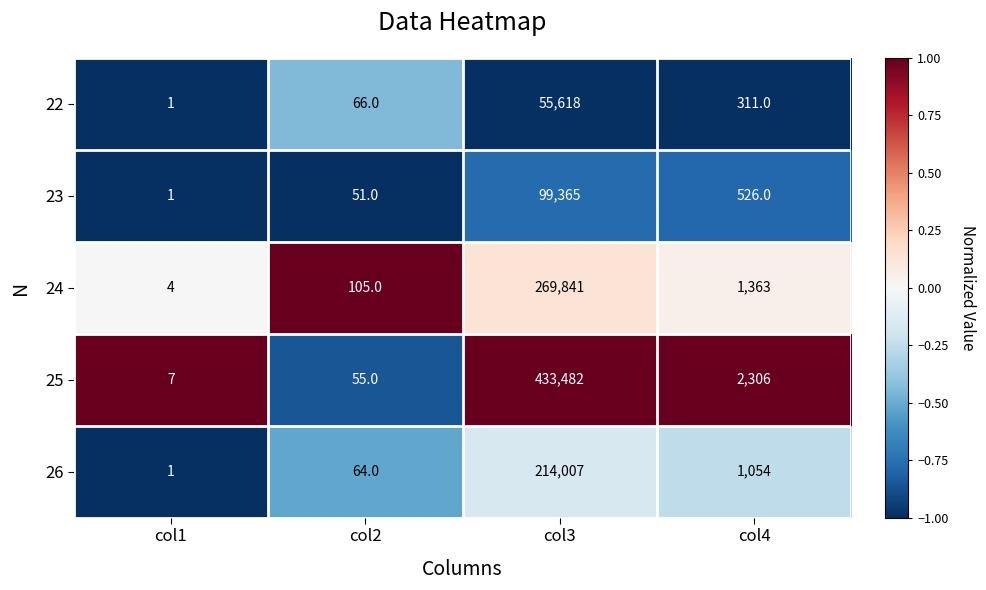

Reading left to right, list all the values displayed in this chart.

22: col1=1	col2=66	col3=55618	col4=311
23: col1=1	col2=51	col3=99365	col4=526
24: col1=4	col2=105	col3=269841	col4=1363
25: col1=7	col2=55	col3=433482	col4=2306
26: col1=1	col2=64	col3=214007	col4=1054